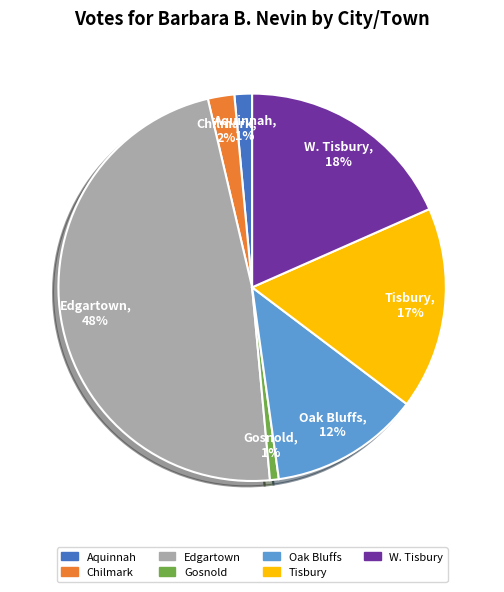

Which has a higher value, Oak Bluffs or Gosnold?

Oak Bluffs